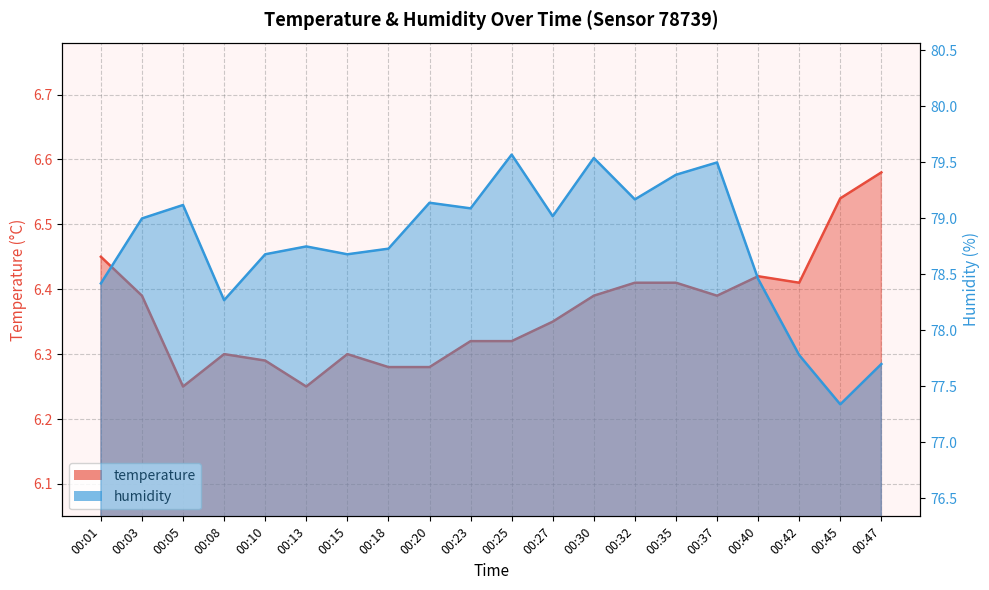

What is the sum of the temperature values at 00:10 and 00:08?

12.6